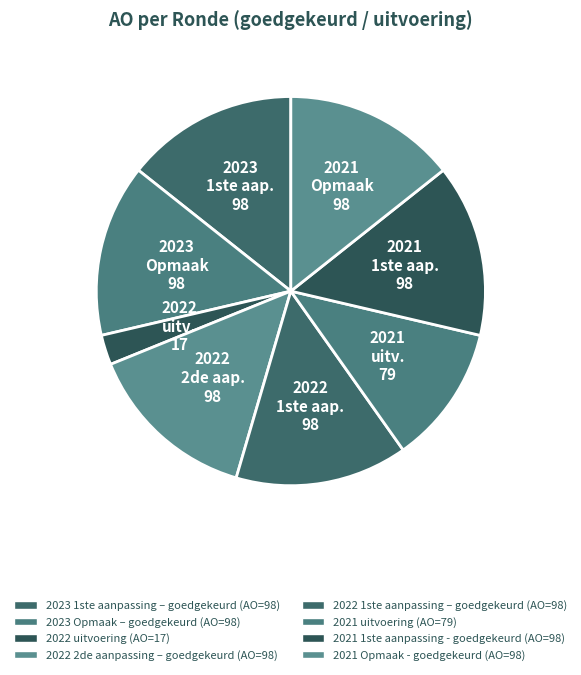

Combined, do 2022 2de aap. 98 and 2022 1ste aap. 98 account for over 50%?

No